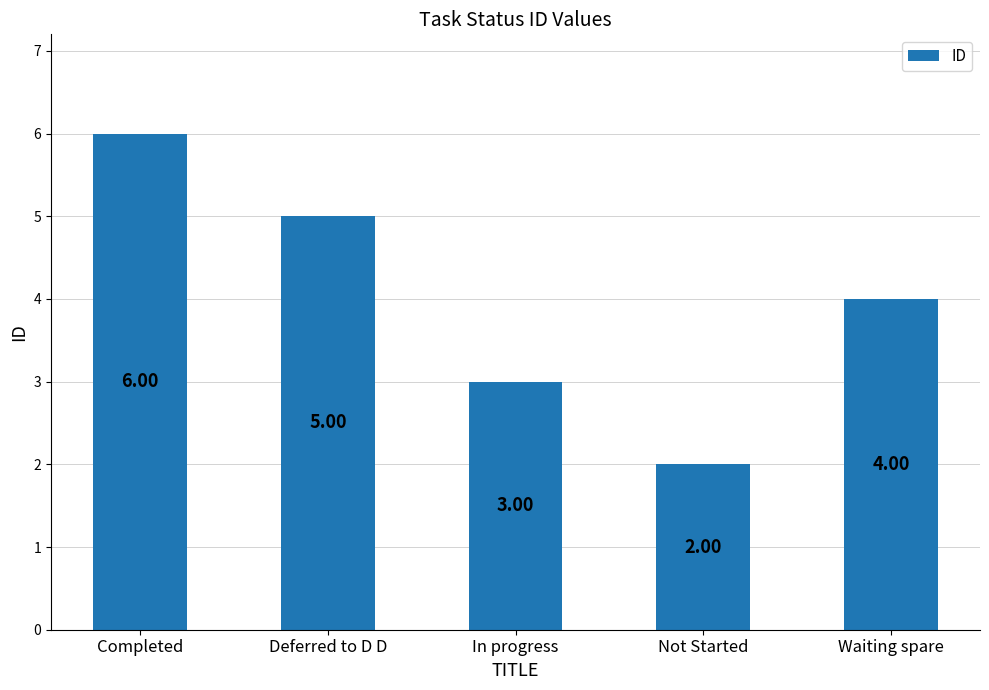

Does the chart contain any negative values?

No